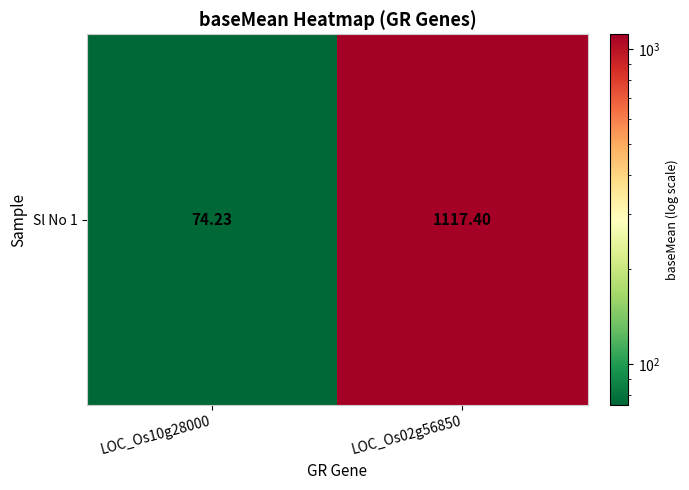

Which category has the highest value across all series?

LOC_Os02g56850